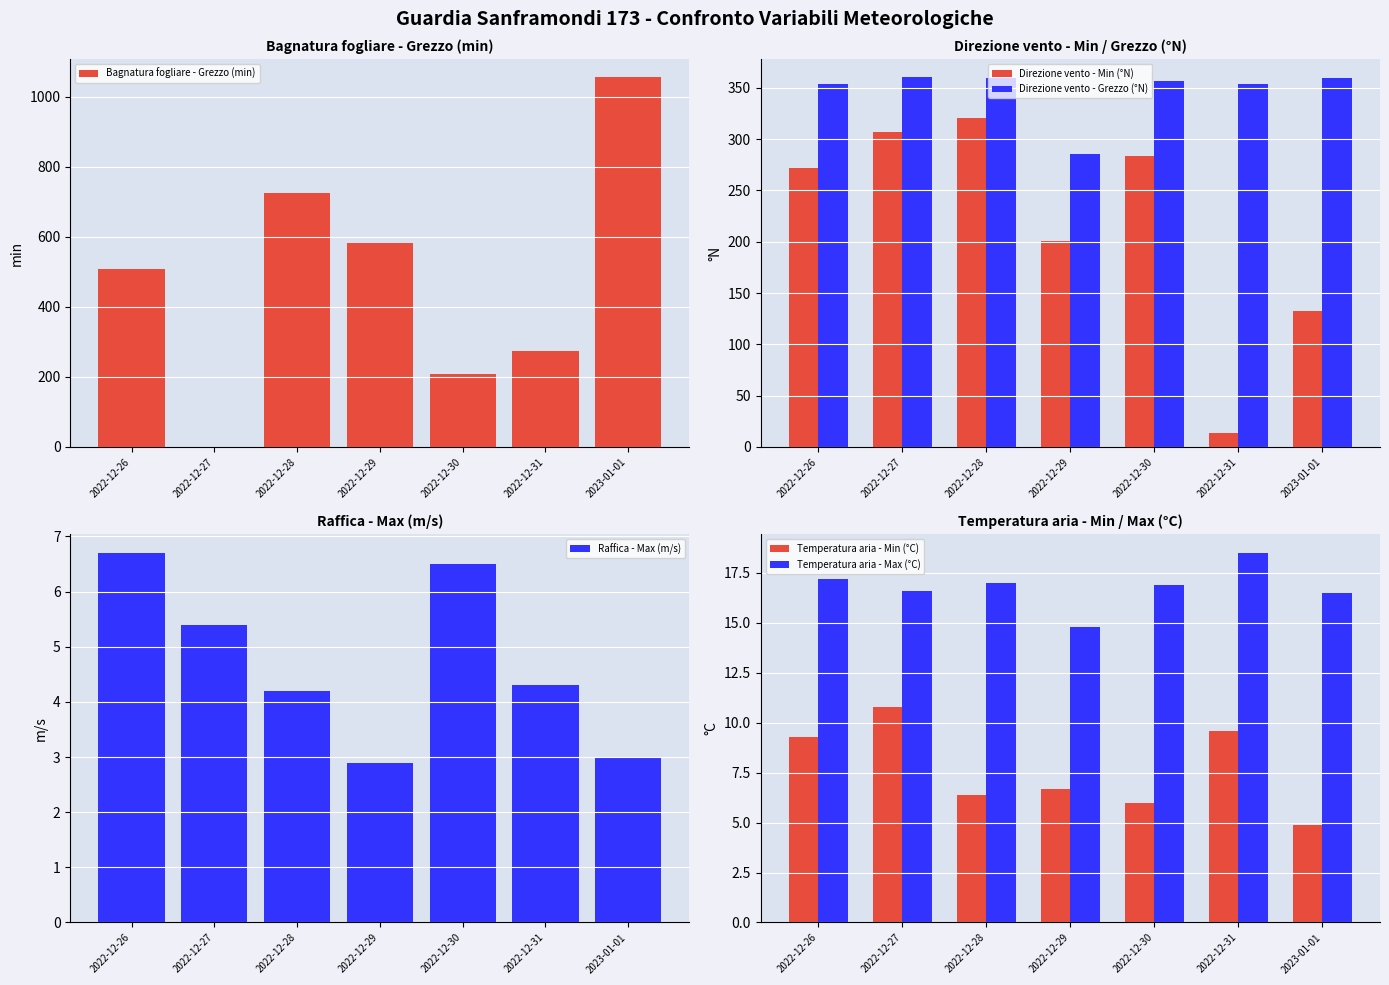

True or false: Raffica - Max (m/s) has a value of 9.0 at 2022-12-30.

False